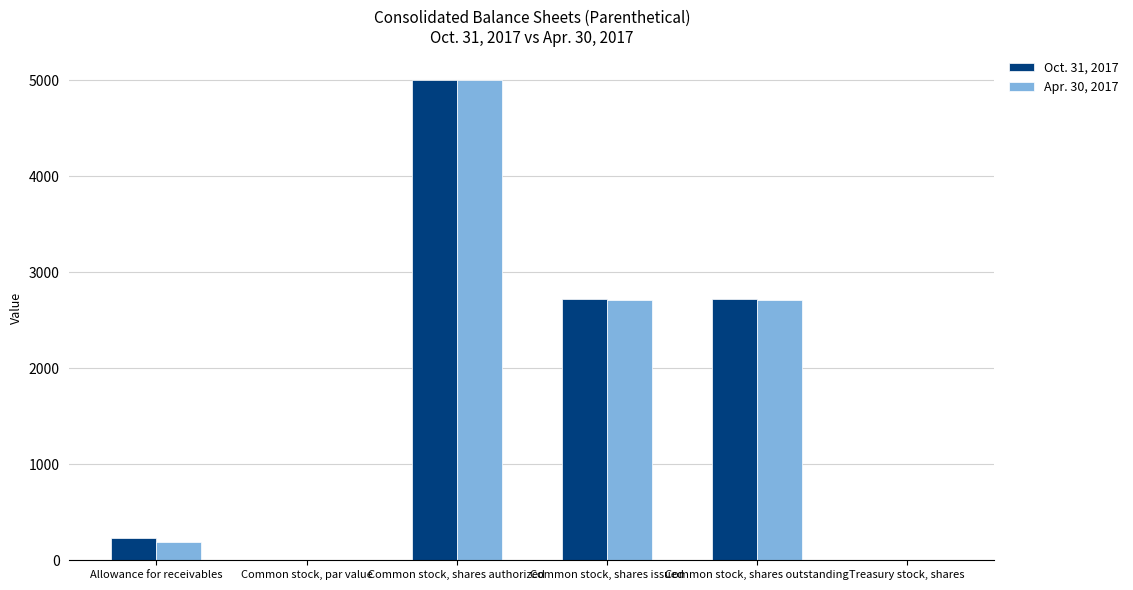

Read the Oct. 31, 2017 value at Common stock, par value.

2.5